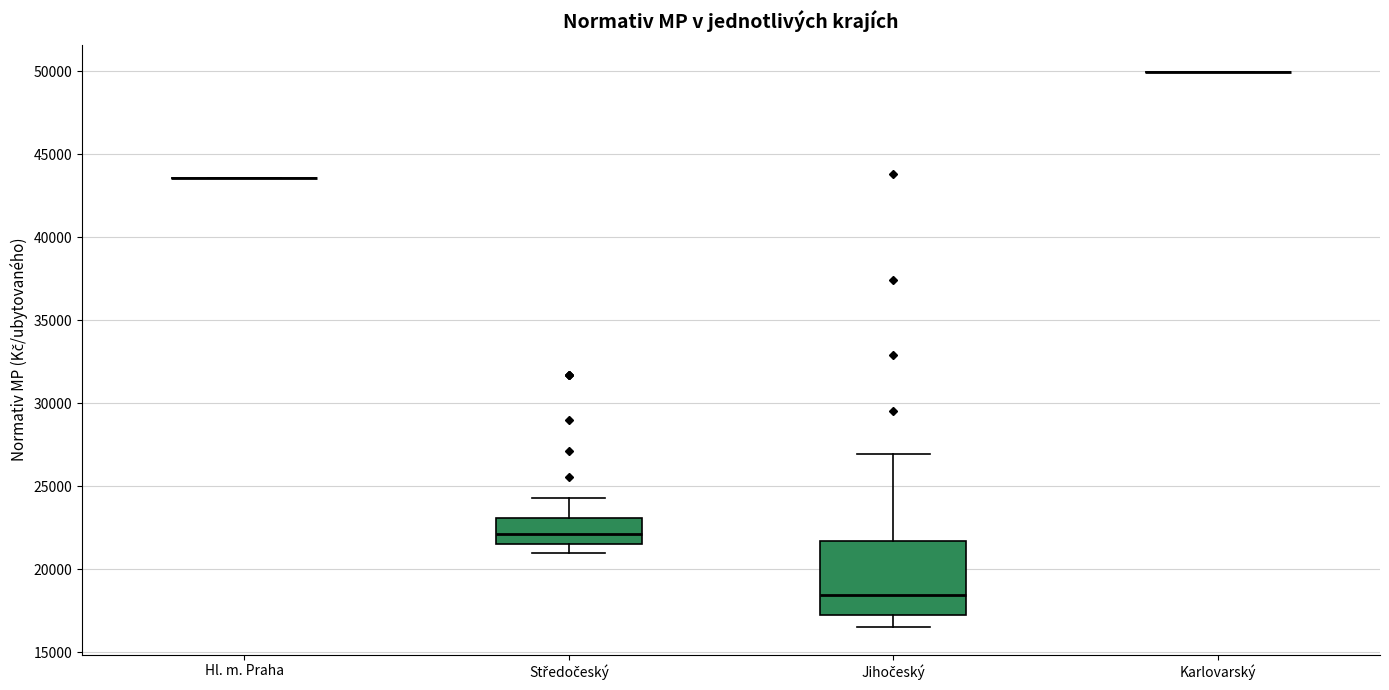

Where does the lower whisker of the box for Jihočeský end on the y-axis? The values are not printed on the chart, so give them approximately, as read against the axis.

16500